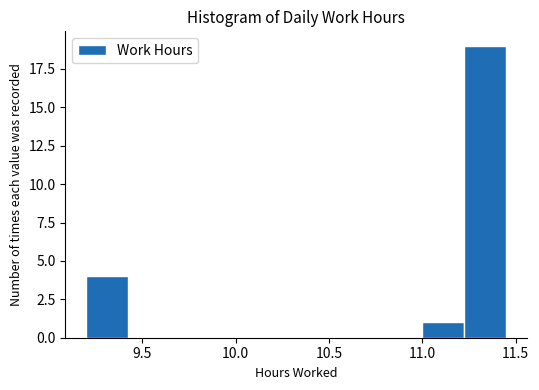

Which range on the x-axis has the tallest bar?

11.225 to 11.450